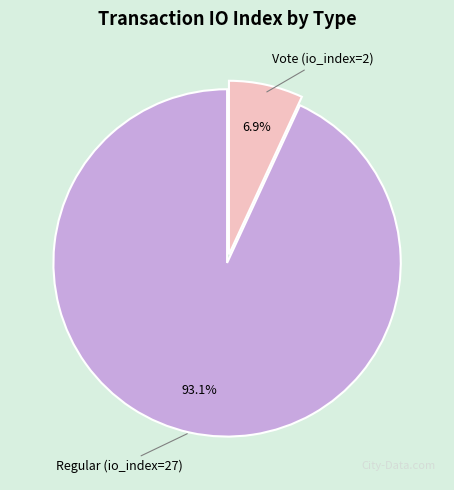

Rank the categories by value from highest to lowest.

Regular (io_index=27), Vote (io_index=2)